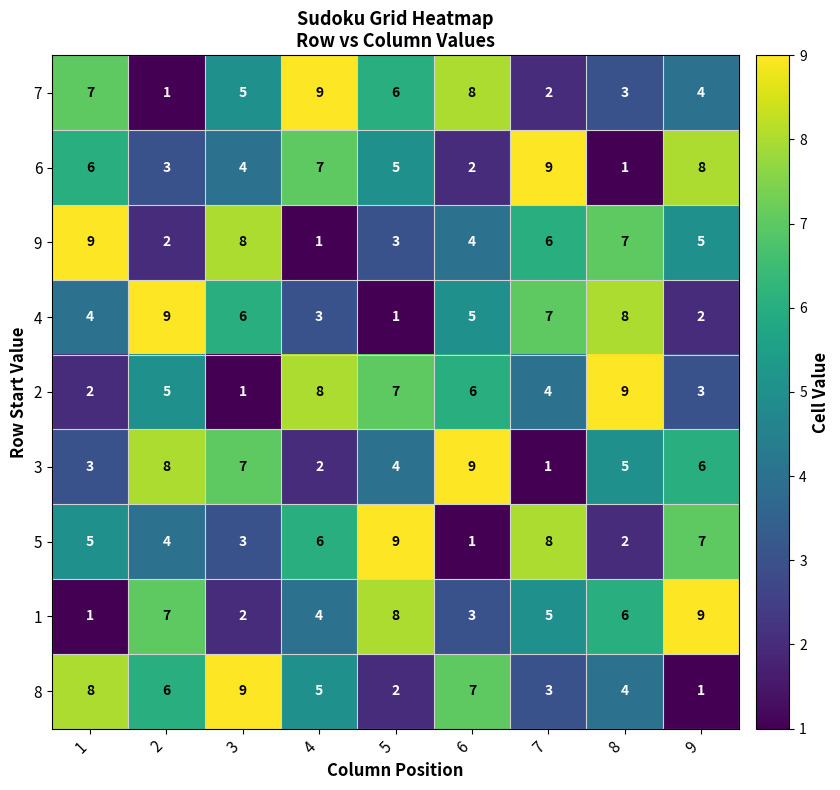

Which series changed the most between 1 and 6?

3